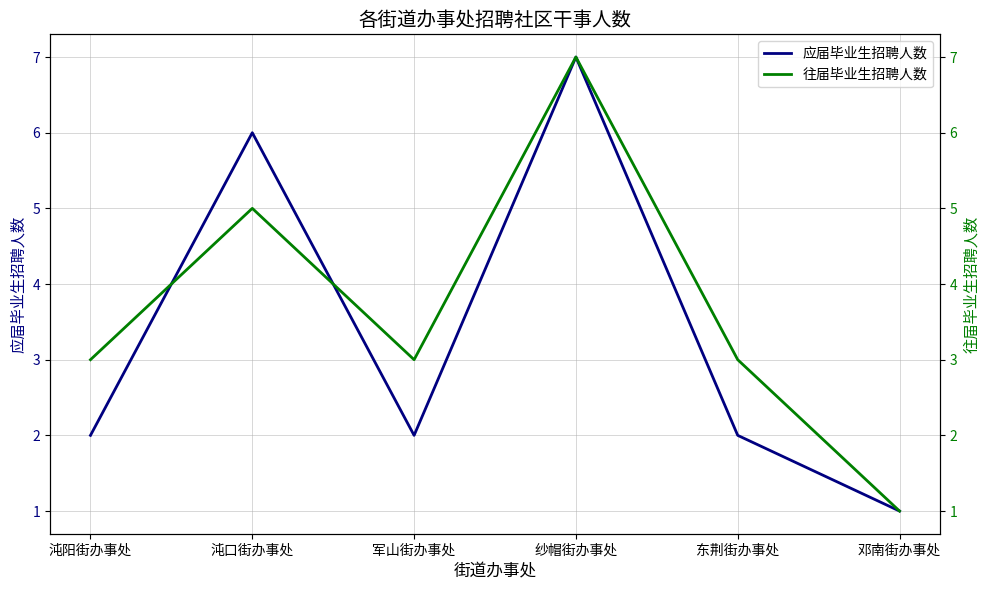

True or false: 往届毕业生招聘人数 has a value of 2 at 沌阳街办事处.

False